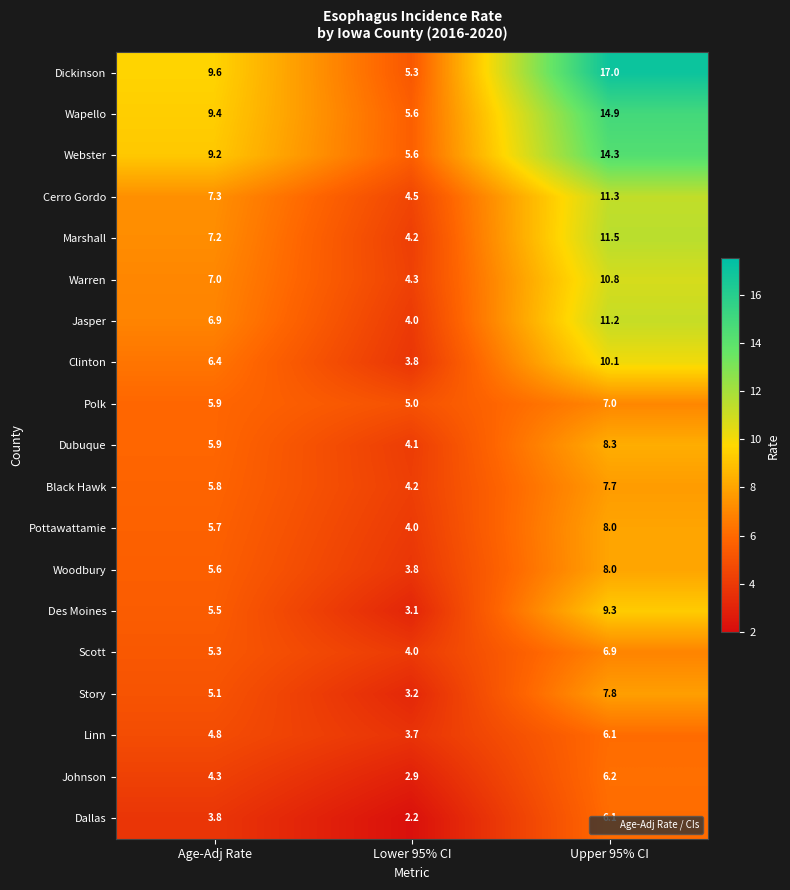

At which category is the sum across all series the highest?

Upper 95% CI